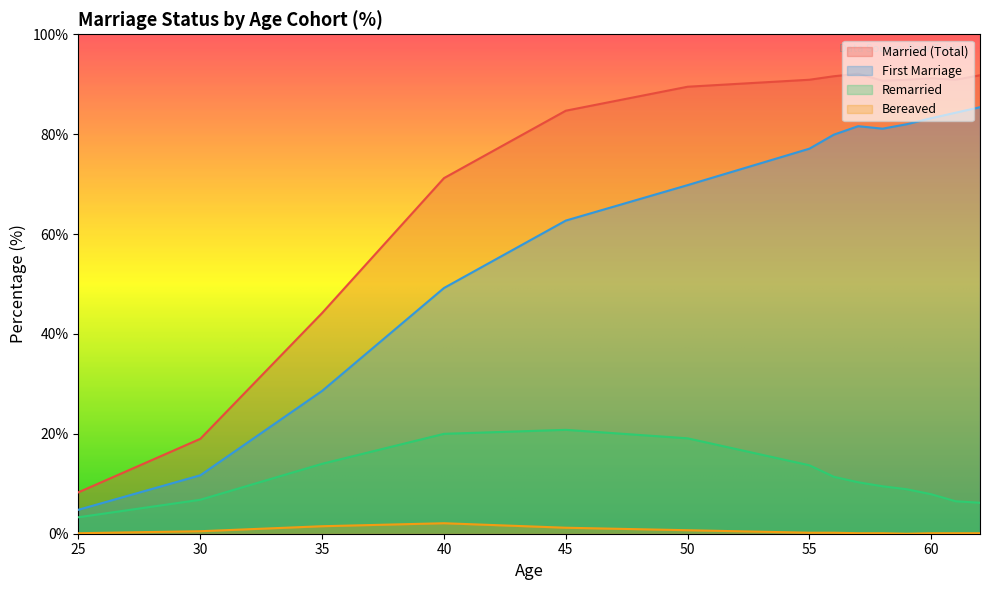

The value of Married (Total) at 30 is 5.9. True or false?

False